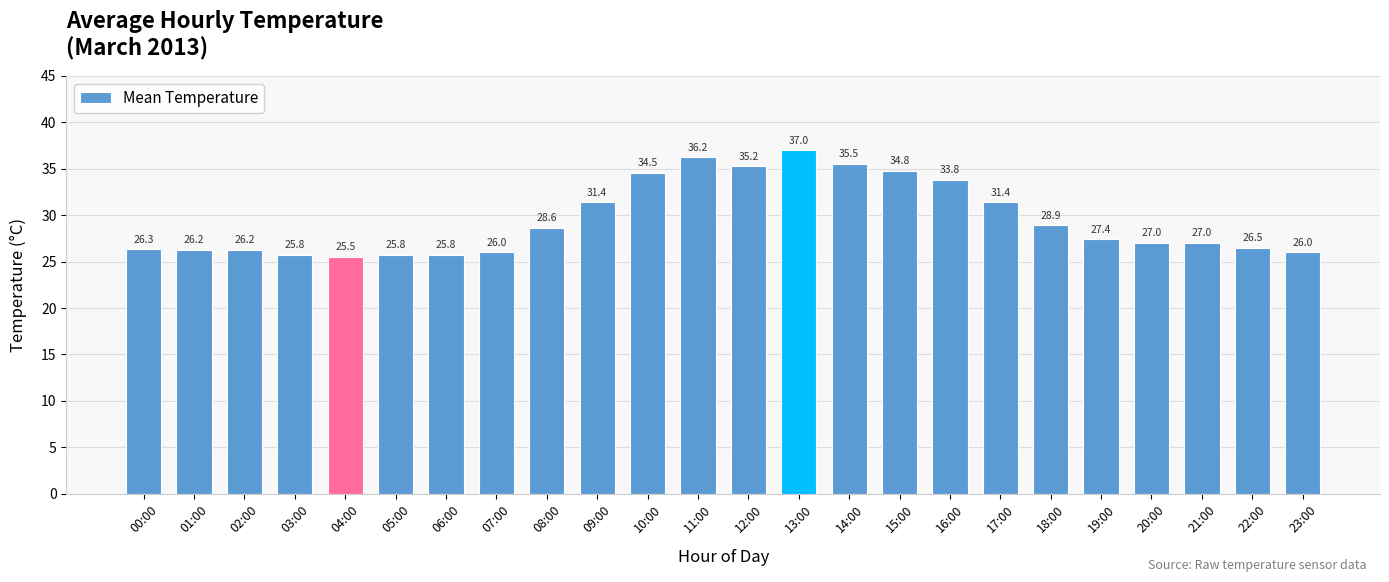

What is the greatest value displayed?

37.0